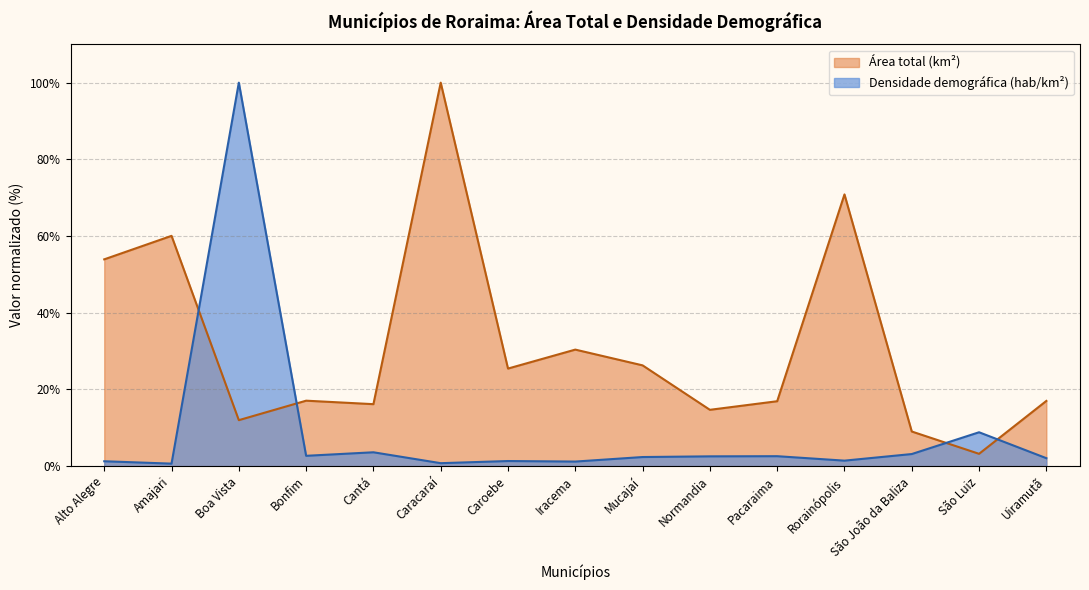

At which category does Área total (km²) reach its first local valley?

Boa Vista